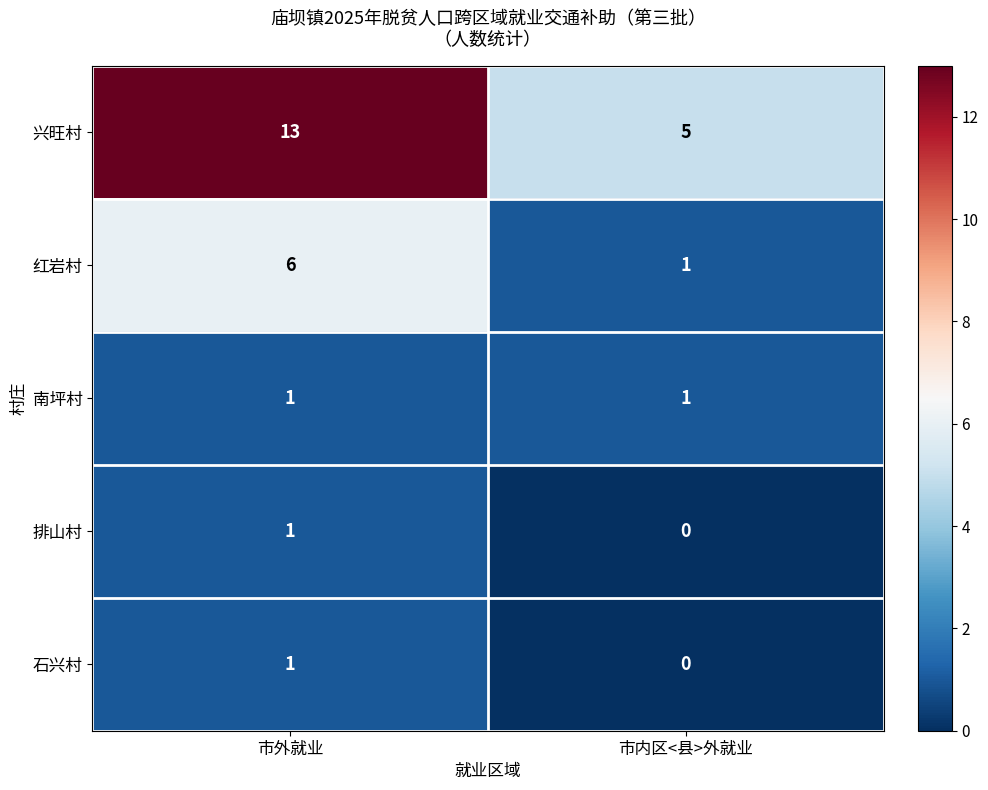

What is the maximum value shown in the chart?

13